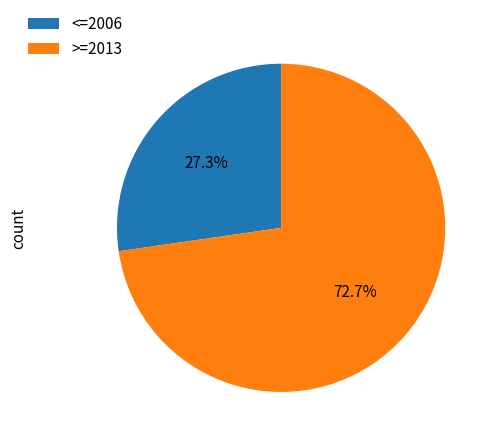

Rank the categories by value from highest to lowest.

>=2013, <=2006